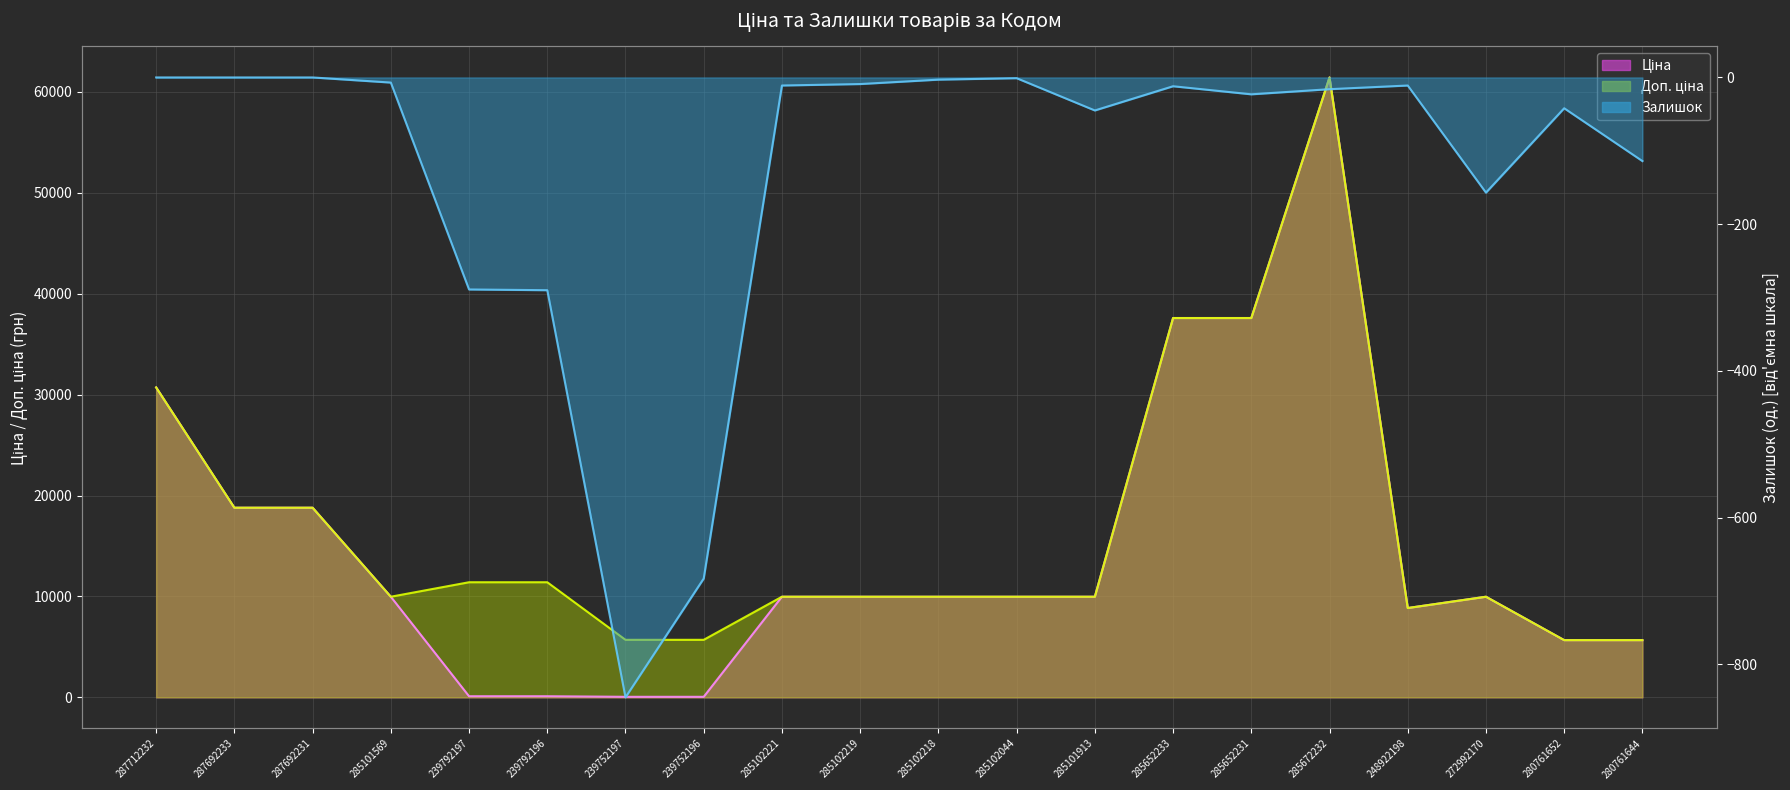

Rank the series by their maximum value, from highest to lowest.

Ціна, Доп. ціна, Залишок